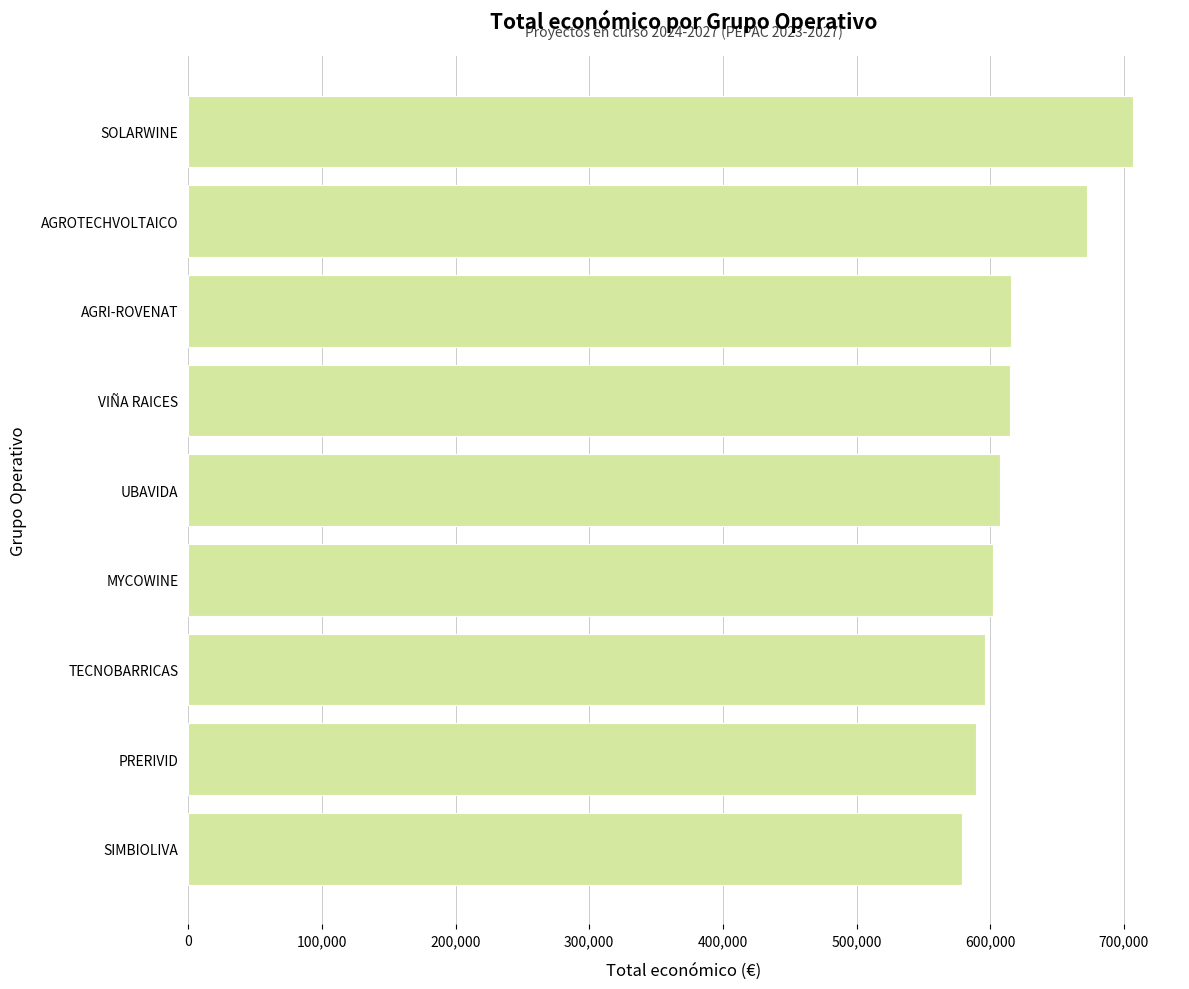

What is the minimum value shown in the chart?

579152.0